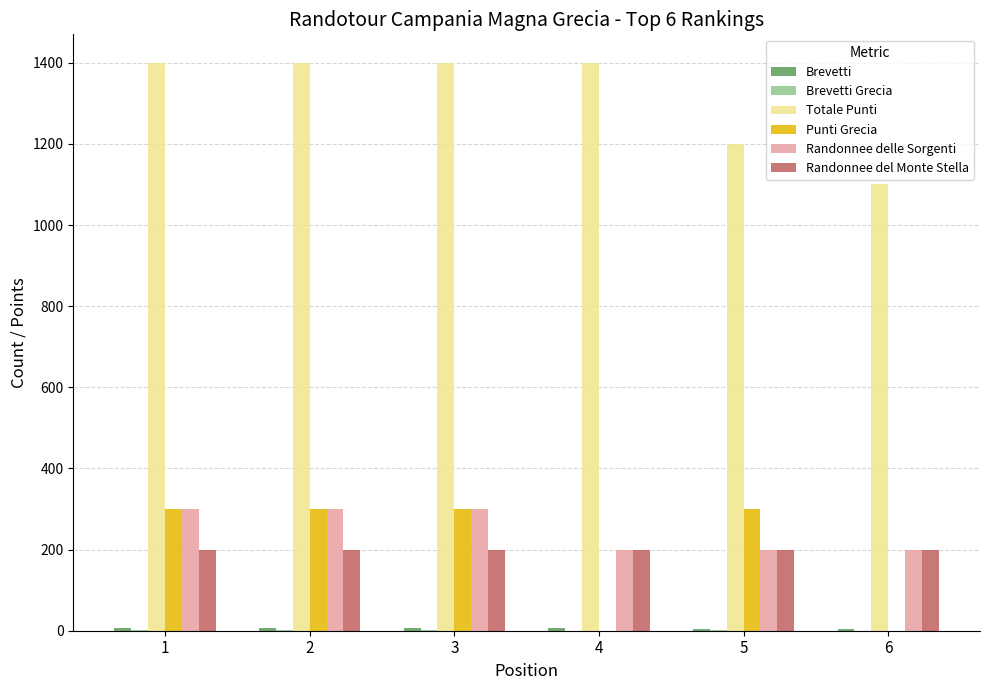

Between 3 and 4, which series saw the biggest shift?

Punti Grecia